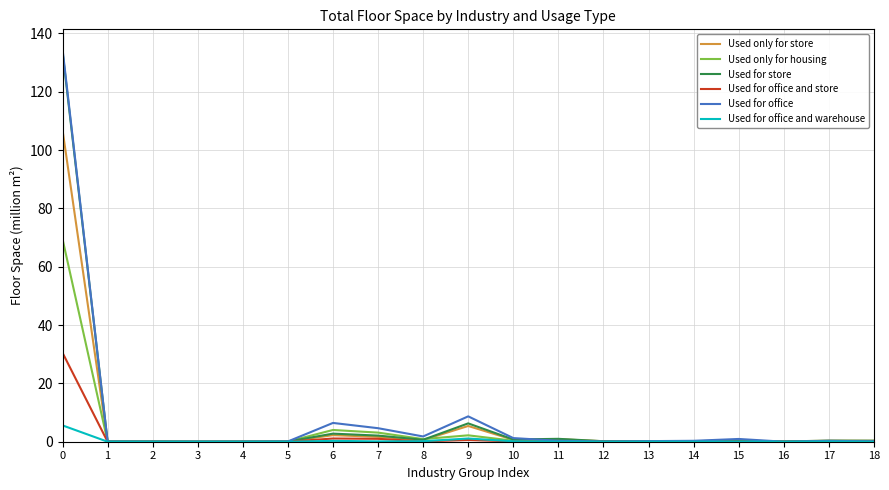

Which series has the widest spread of values?

Used for office